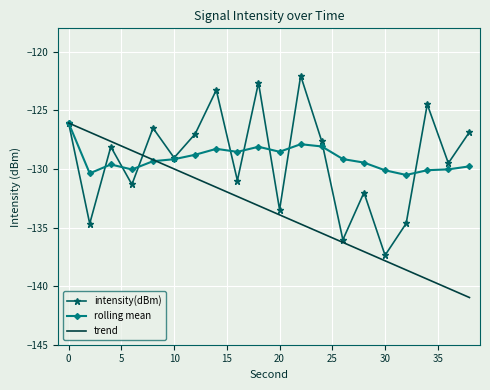

What is the minimum value for trend?

-141.0